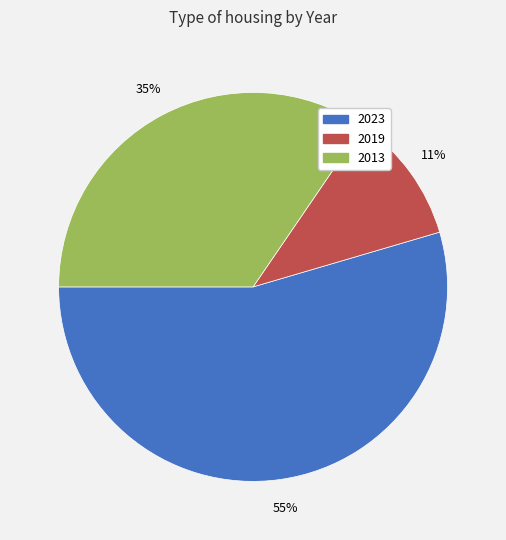

Between 2013 and 2023, which is larger?

2023